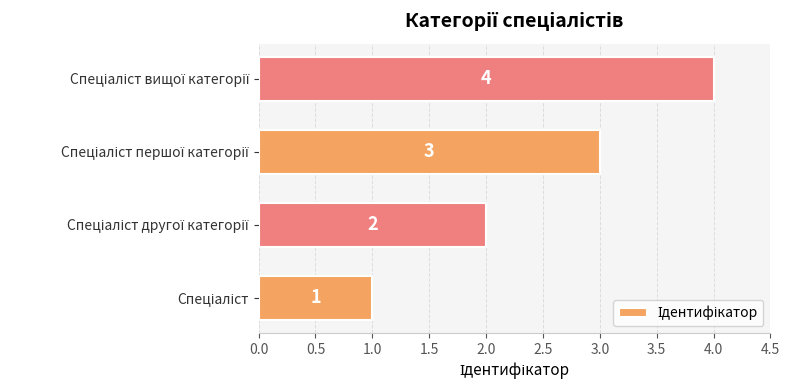

What is the difference between the maximum and minimum values?

3